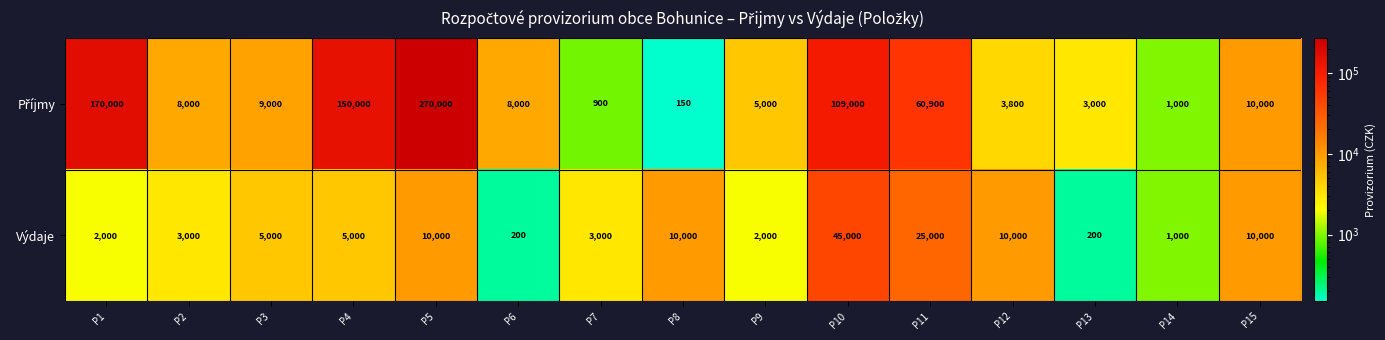

True or false: Výdaje has a value of 68 at P13.

False